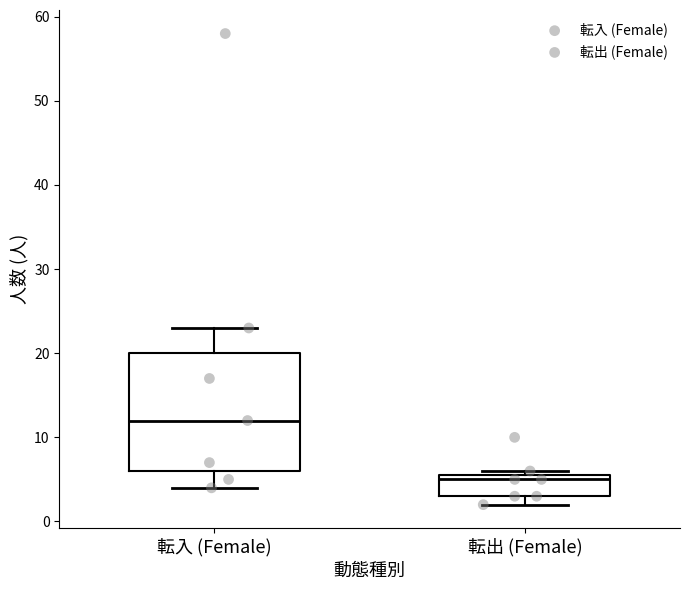

Where is the upper edge of the box for 転出 (Female) on the y-axis? The values are not printed on the chart, so give them approximately, as read against the axis.

6